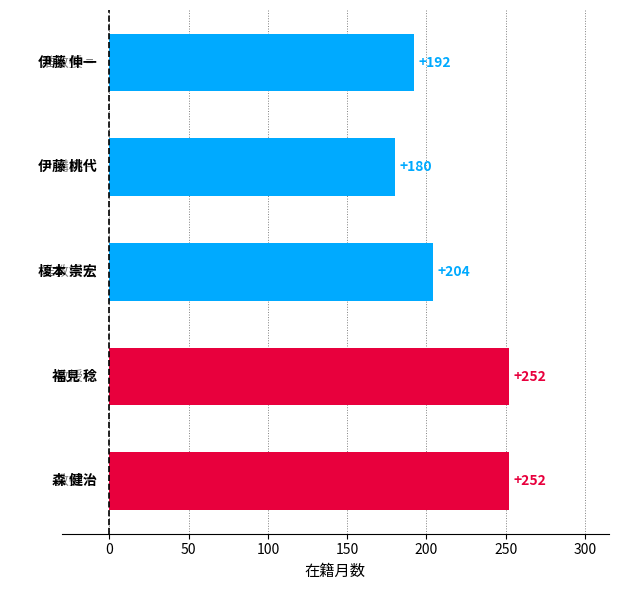

What is the greatest value displayed?

252